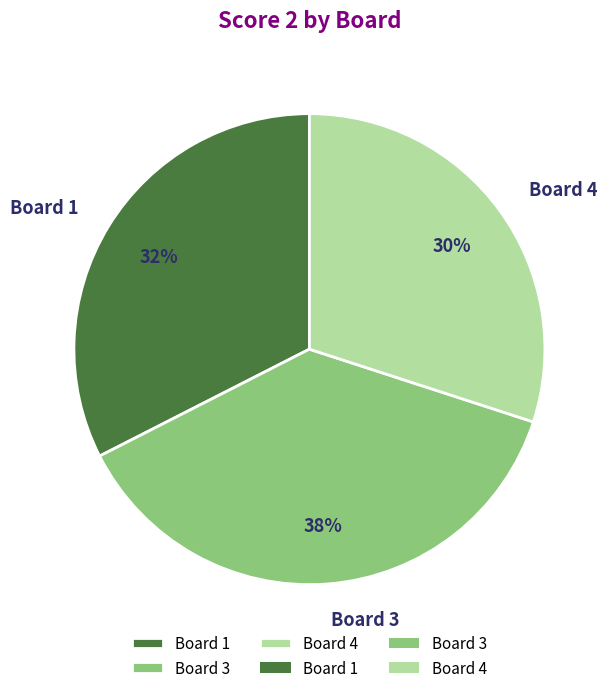

Between Board 3 and Board 4, which is larger?

Board 3